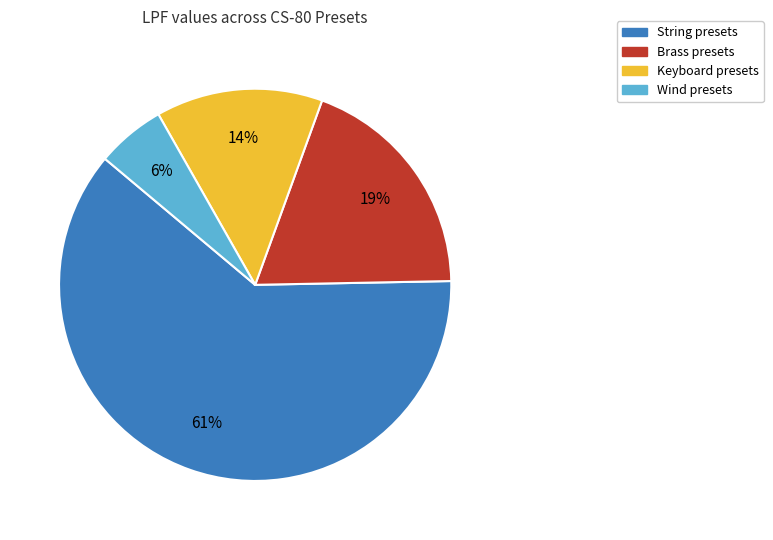

To the nearest percent, what is the average slice percentage?

25%